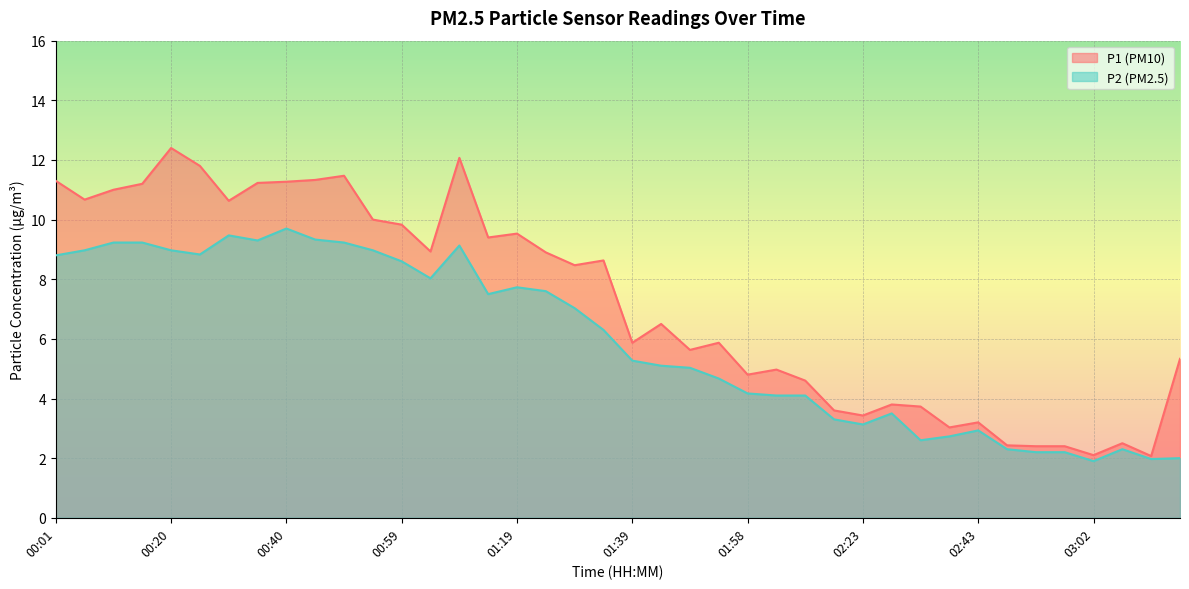

Which series has the largest range (max minus min)?

P1 (PM10)